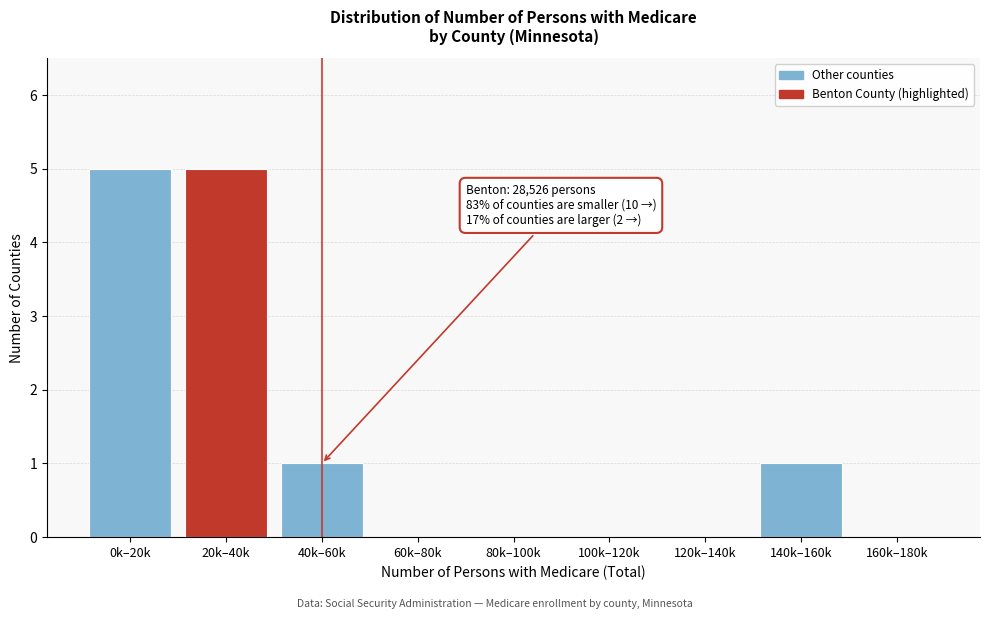

Reading left to right, what are all the values shown in this chart?

0k–20k=5	20k–40k=5	40k–60k=1	60k–80k=0	80k–100k=0	100k–120k=0	120k–140k=0	140k–160k=1	160k–180k=0